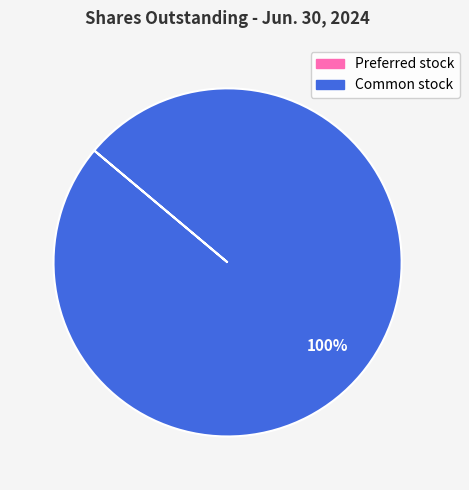

To the nearest percent, what percentage of the pie is Common stock?

100%